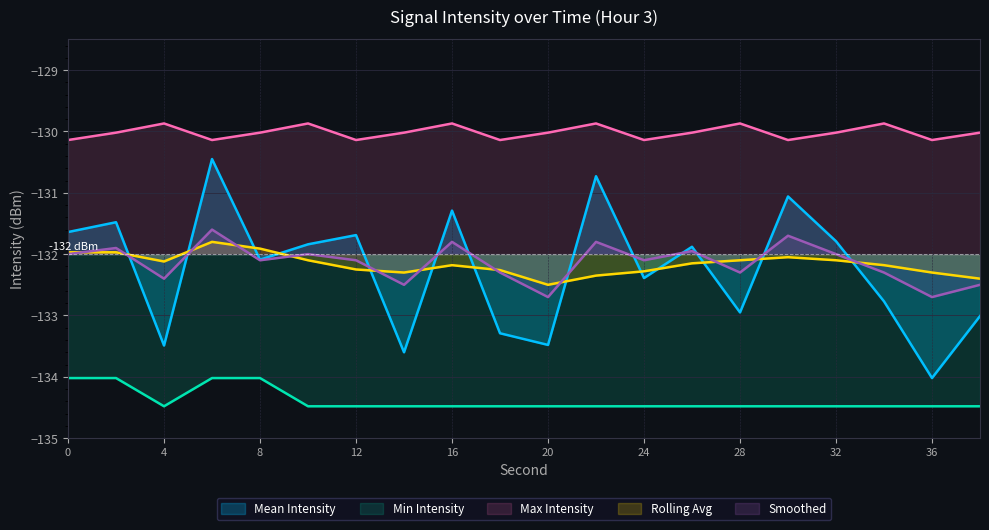

Is it true that Min Intensity equals -63.7 at 6?

False